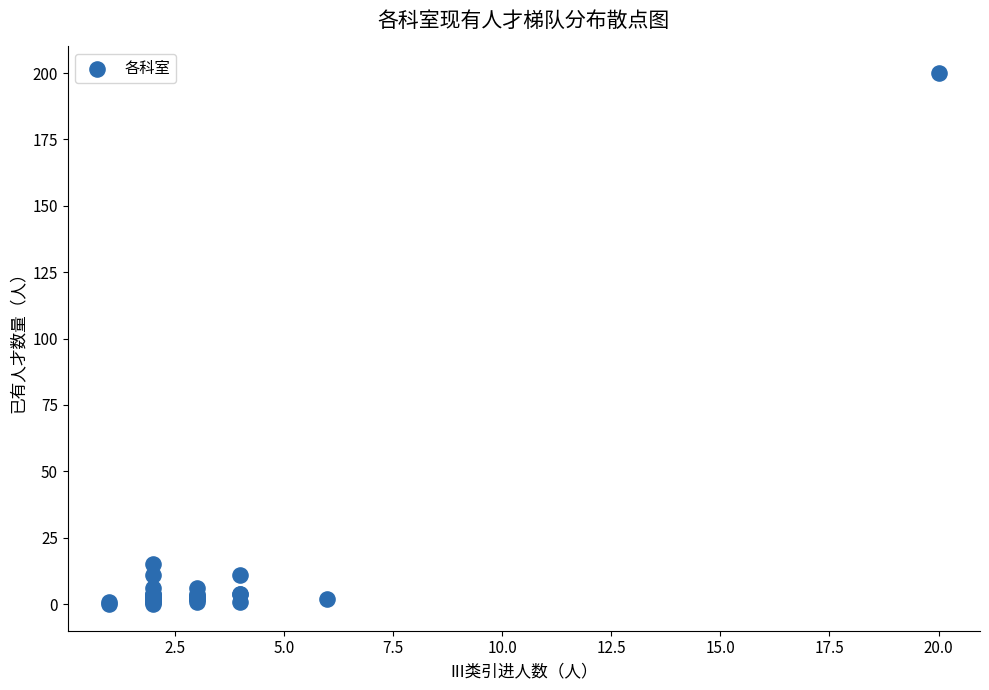

What Y value in the scatter plot is closest to 100?

15